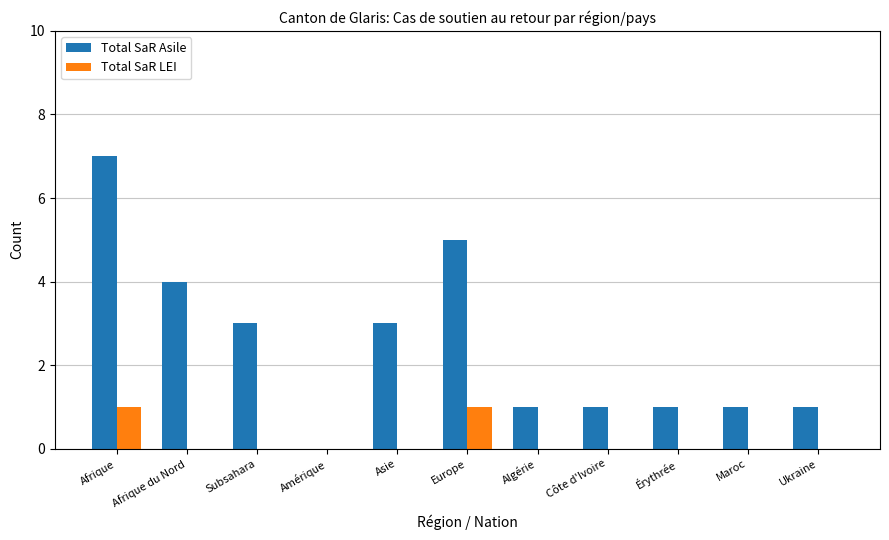

What are all the series names shown in the legend?

Total SaR Asile, Total SaR LEI